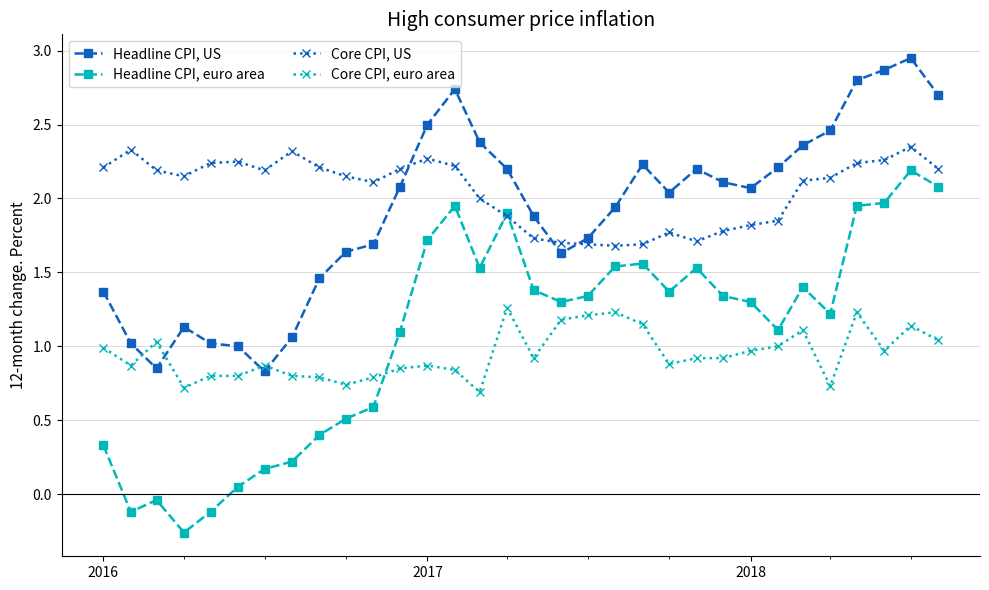

What is the value of the Core CPI, euro area point at the 29th from the left?

1.2